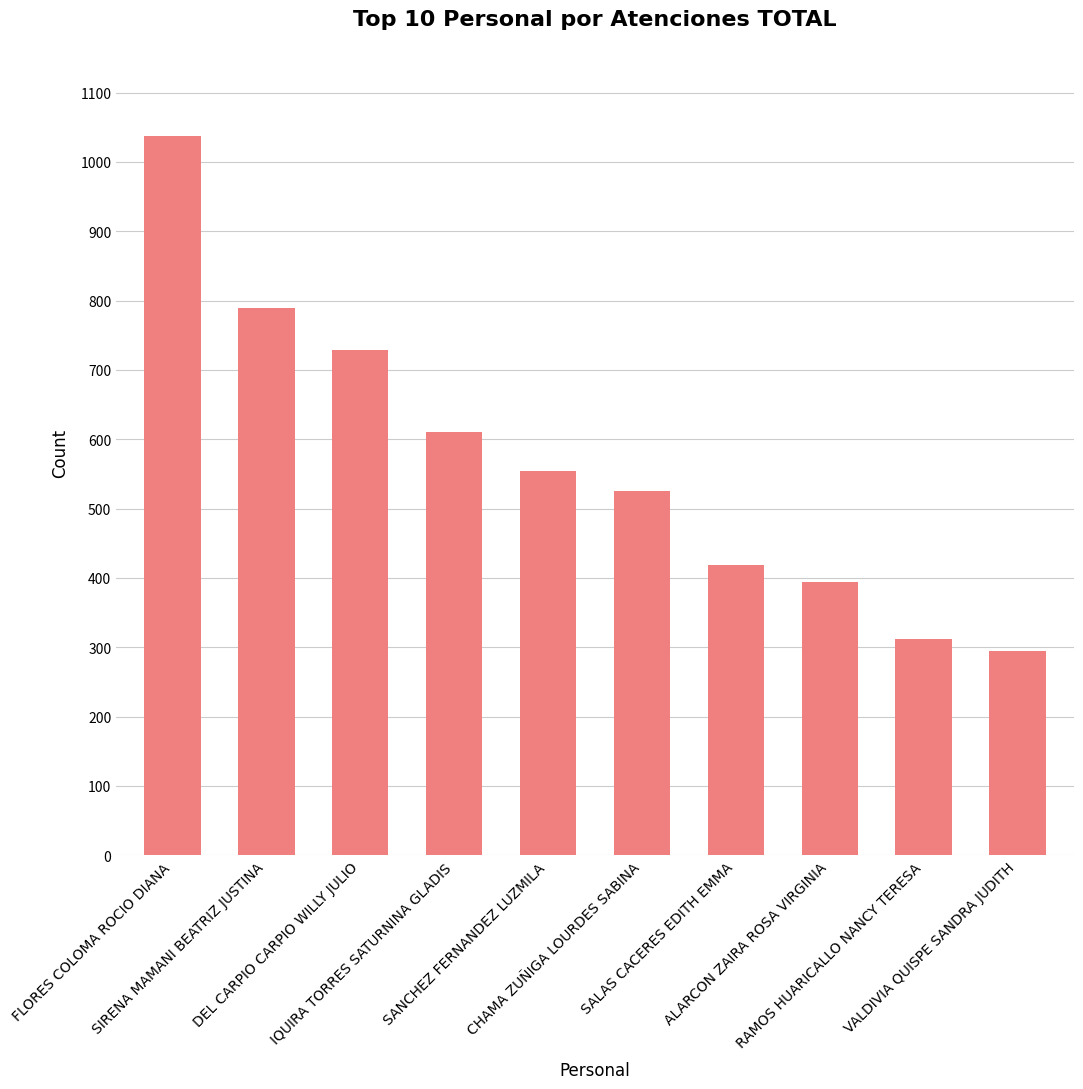

The chart shows a value of 418 at SALAS CACERES EDITH EMMA. True or false?

True